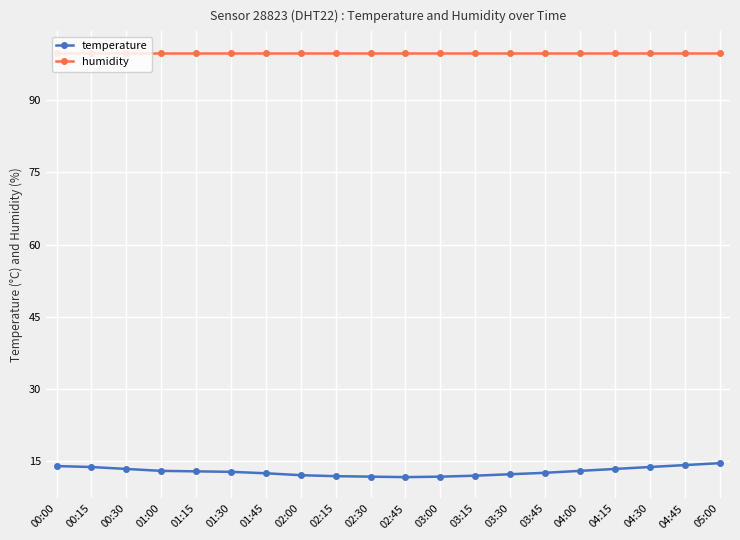

What is the maximum value shown in the chart?

99.9